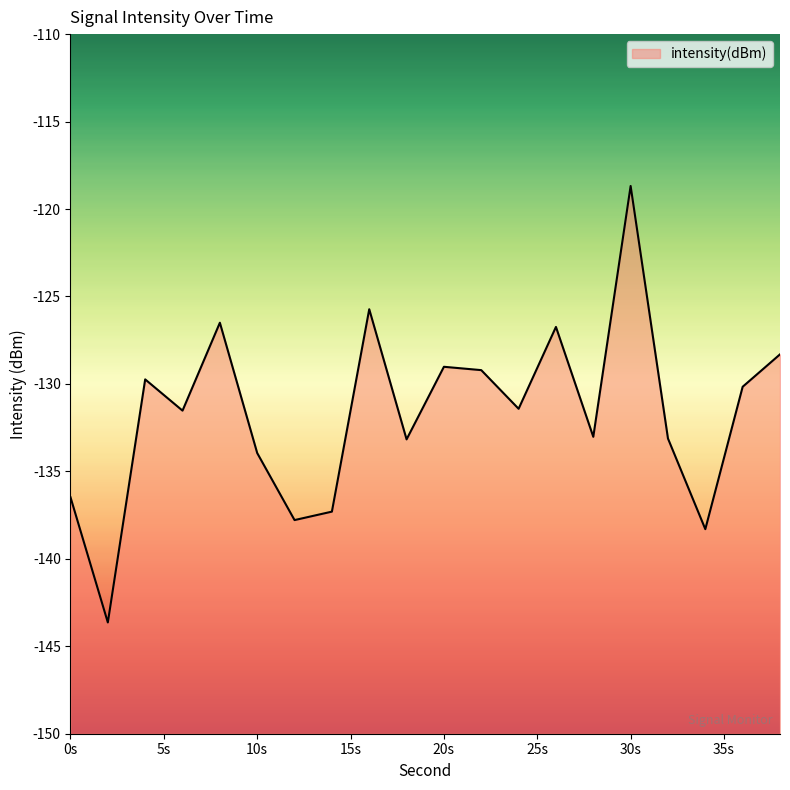

What is the greatest value displayed?

-118.7